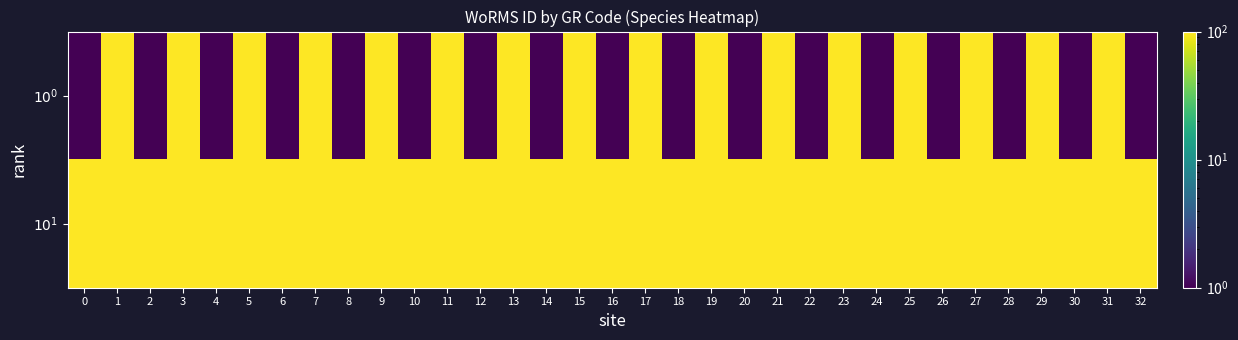

Between 18 and 25, which is larger?

25